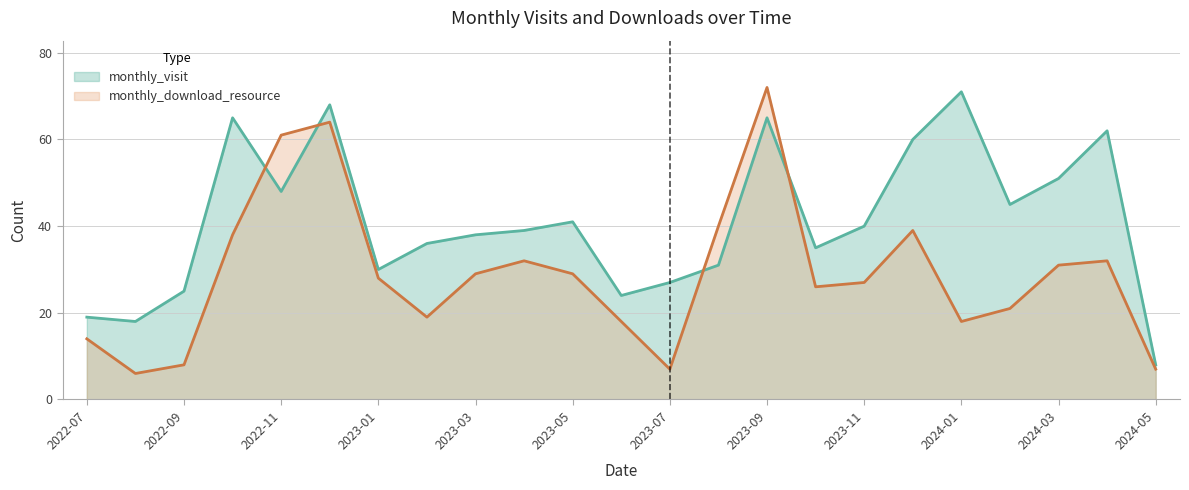

Is it true that monthly_download_resource equals 6 at 2022-08?

True